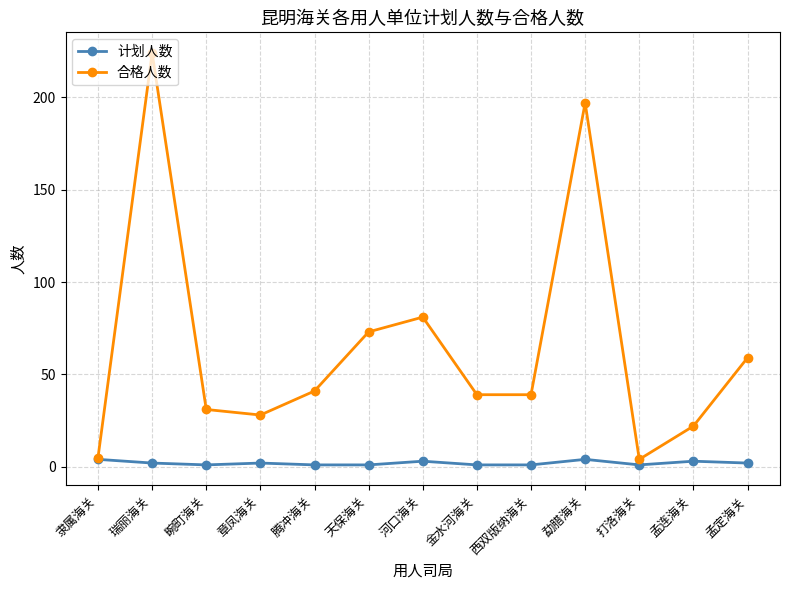

True or false: 计划人数 has more than 0 interior local peaks.

True